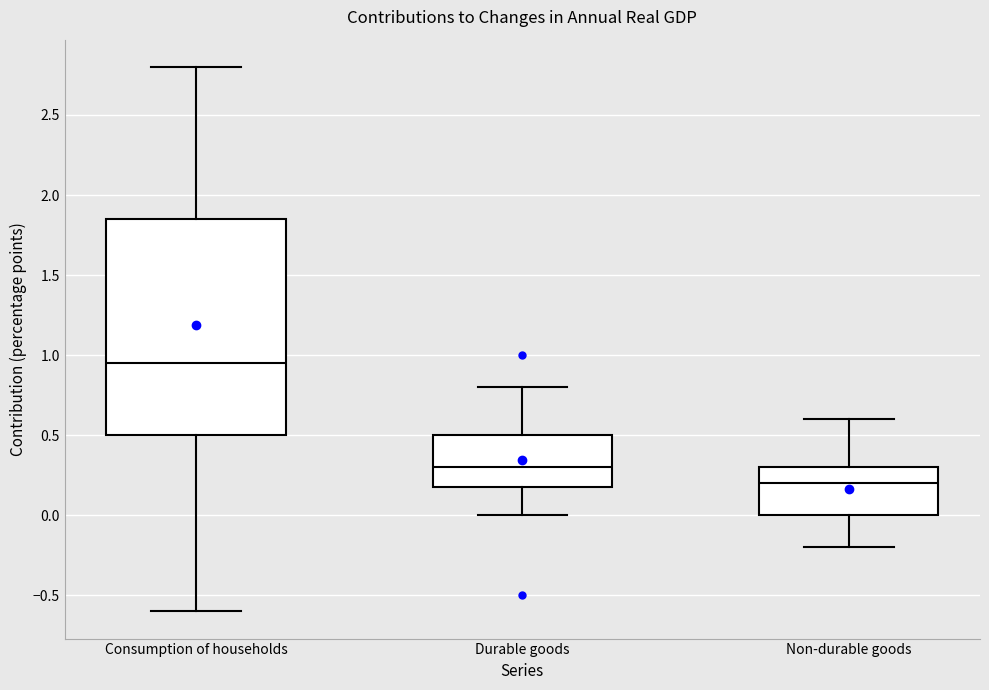

Where does the median line of the box for Non-durable goods sit on the y-axis? The values are not printed on the chart, so give them approximately, as read against the axis.

0.20